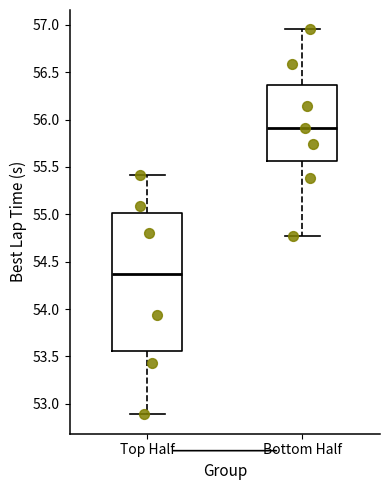

Where does the lower whisker of the box for Bottom Half end on the y-axis? The values are not printed on the chart, so give them approximately, as read against the axis.

54.75